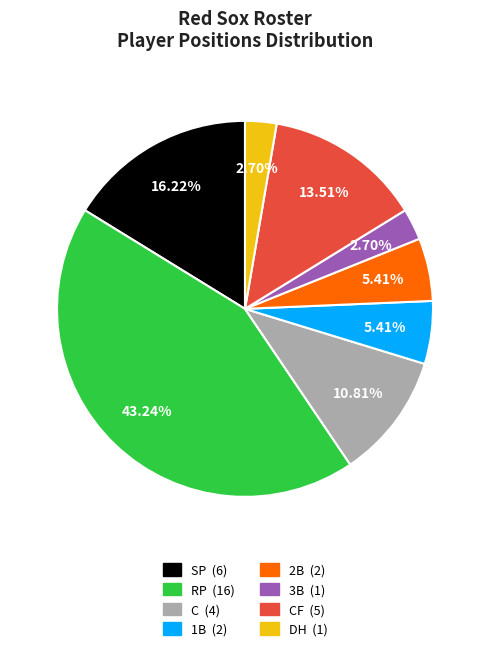

Is there a majority slice in this chart?

No